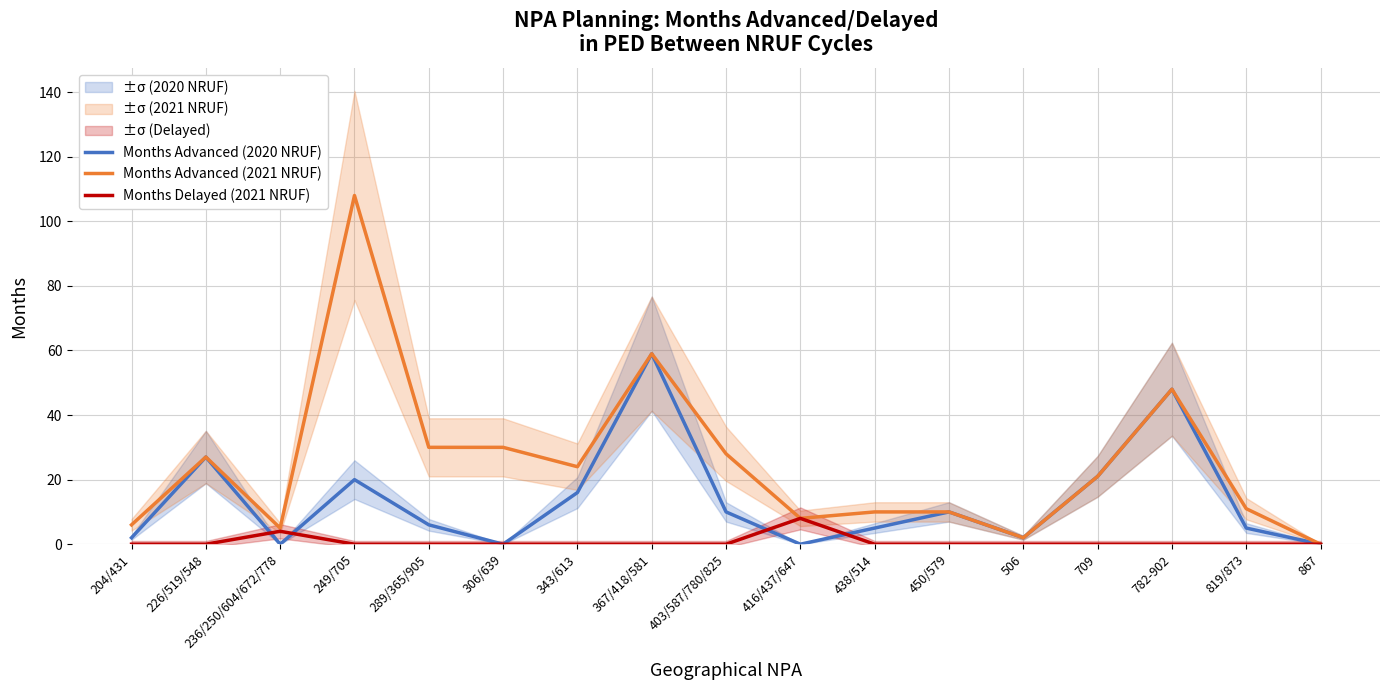

True or false: Months Advanced (2021 NRUF) has a value of 3 at 204/431.

False